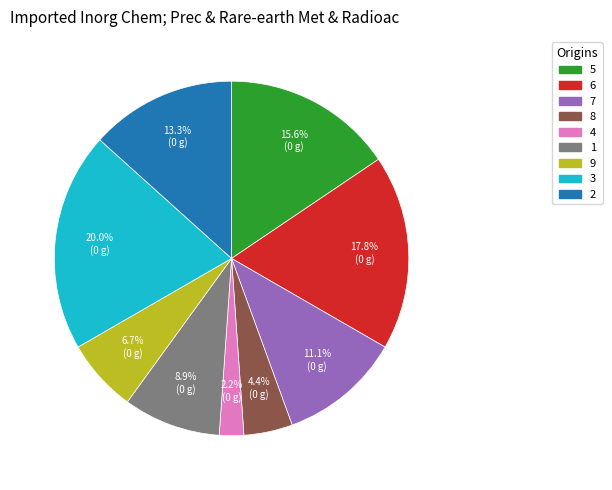

What is the ratio of the value at 6 to the value at 1?

2.0